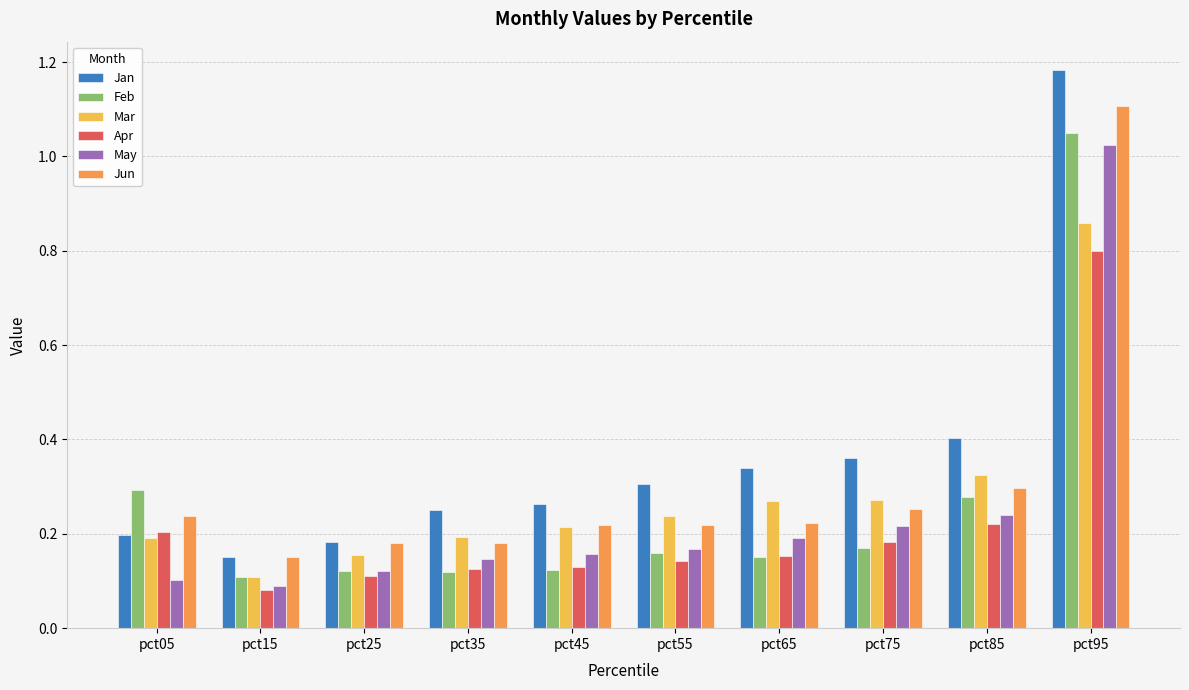

Which series has the largest range (max minus min)?

Jan